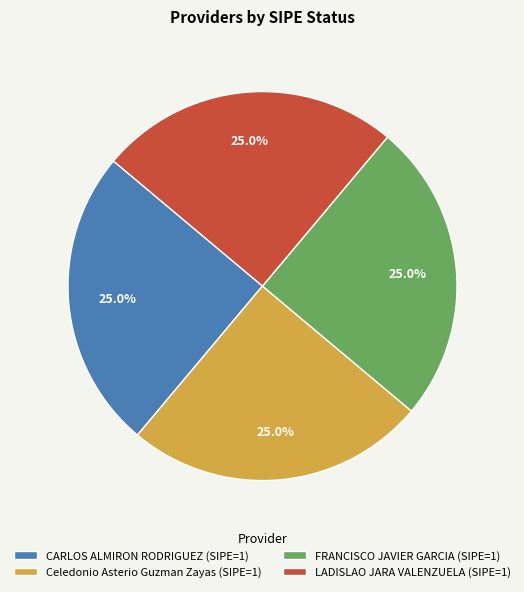

How many segments does this pie chart have?

4